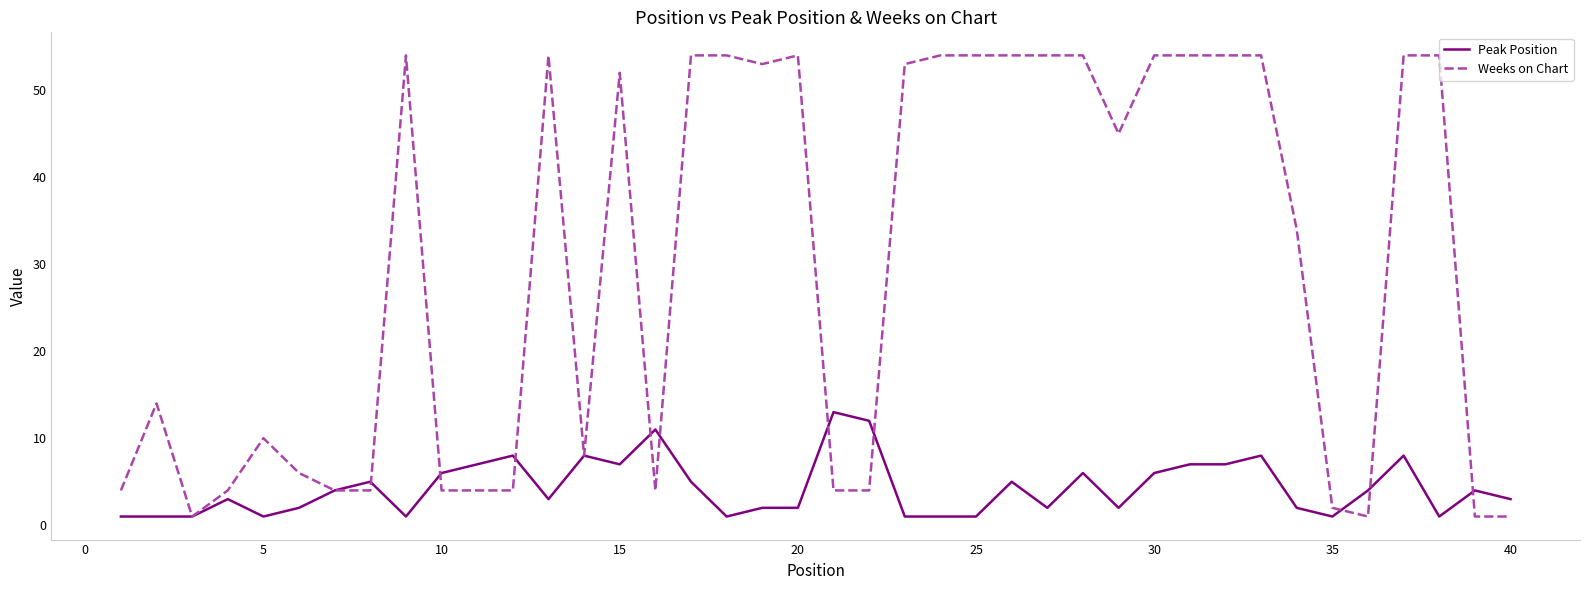

What is the highest value of the Weeks on Chart series?

54